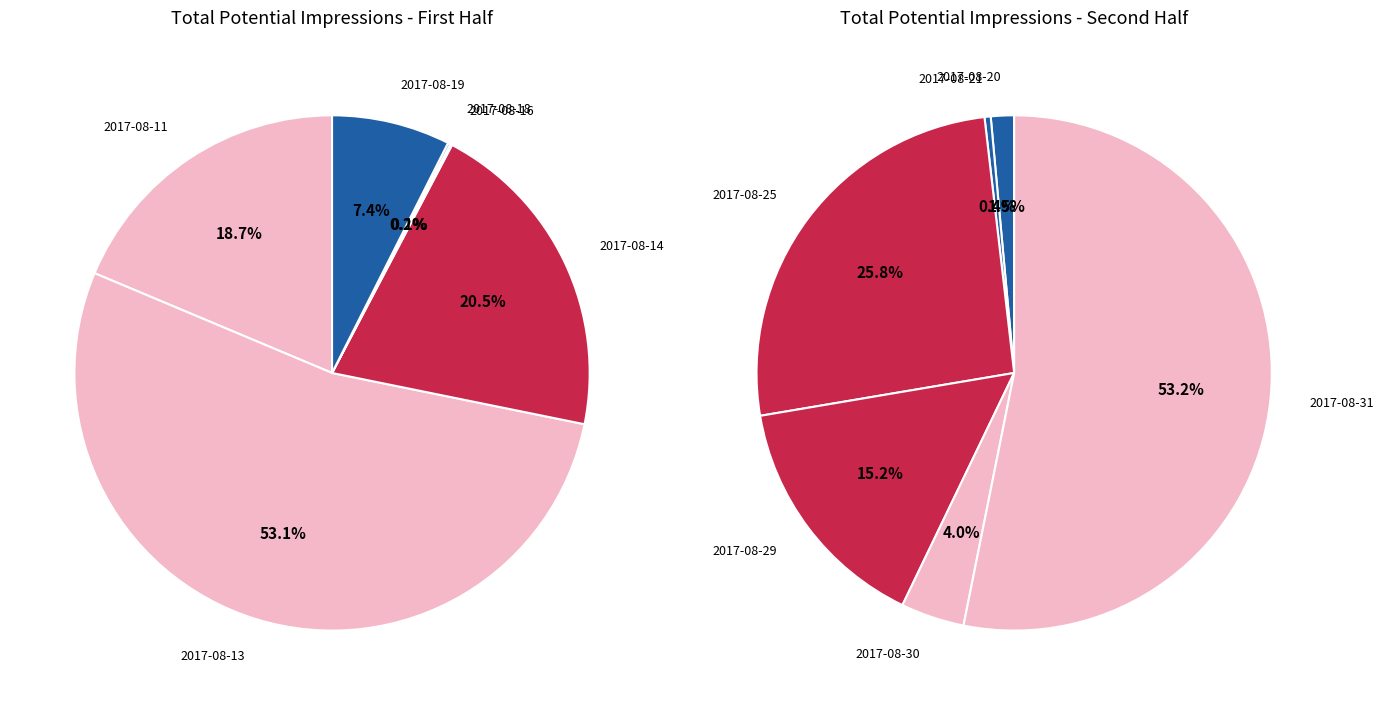

What is the largest slice in the pie chart?

2017-08-13